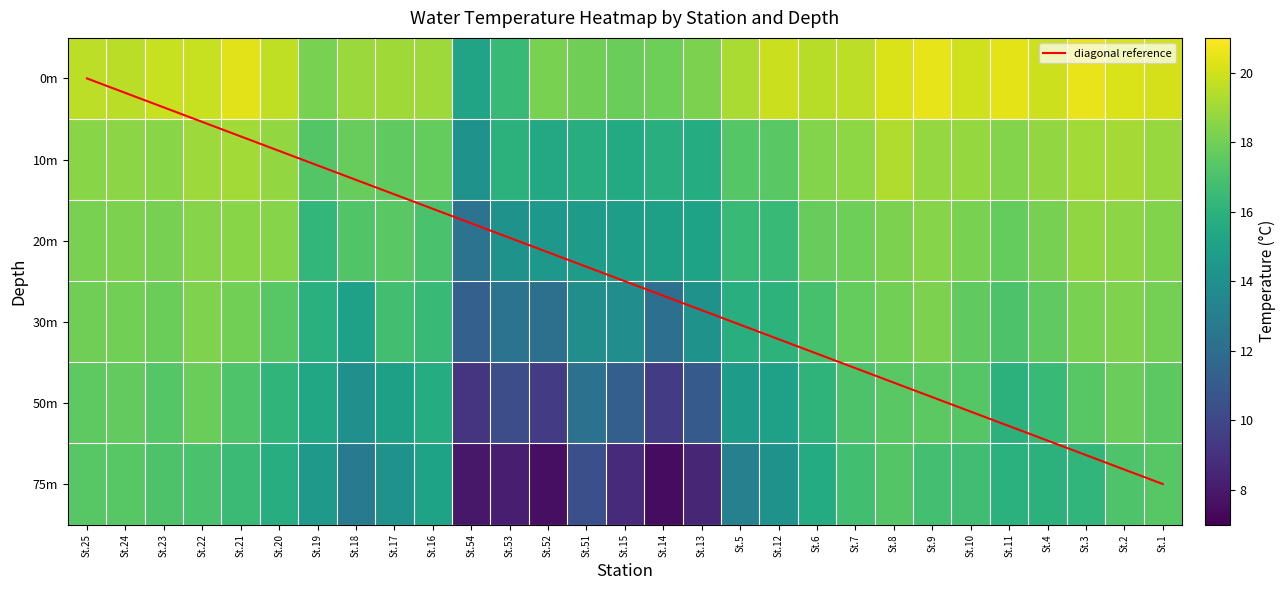

True or false: 水温   10m has a value of 28.2 at St.10.

False